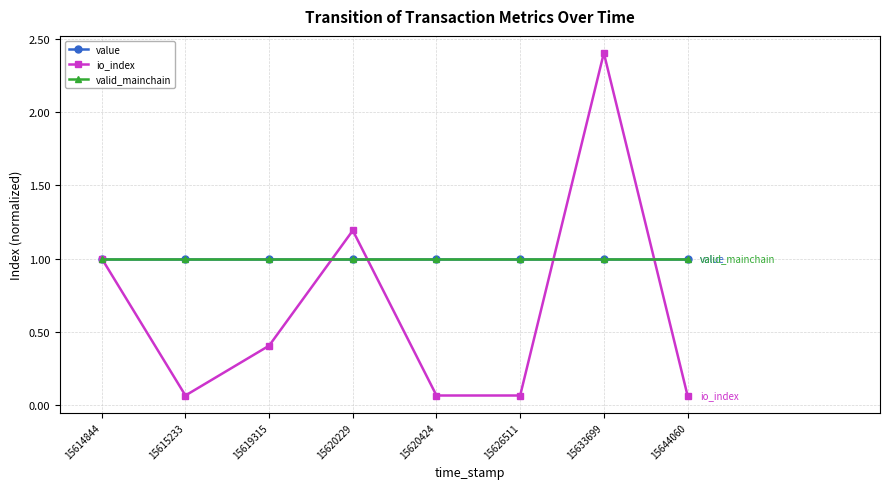

At which label does io_index reach its peak?

15633699